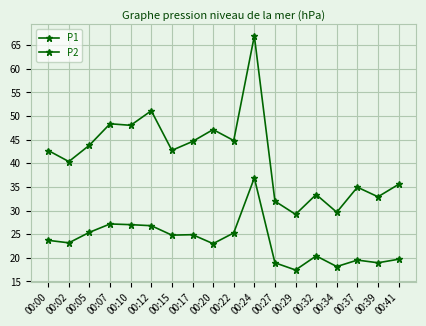

What is the average value of the P2 series?

23.4